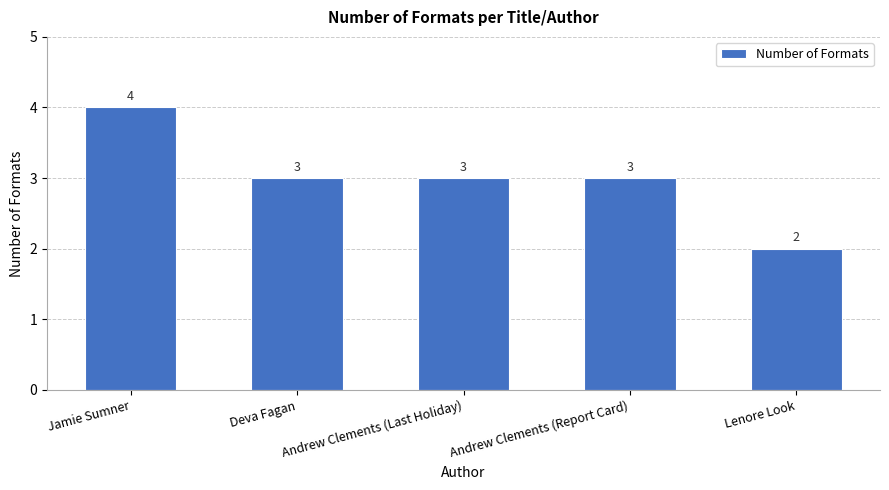

Count the number of categories in the chart.

5